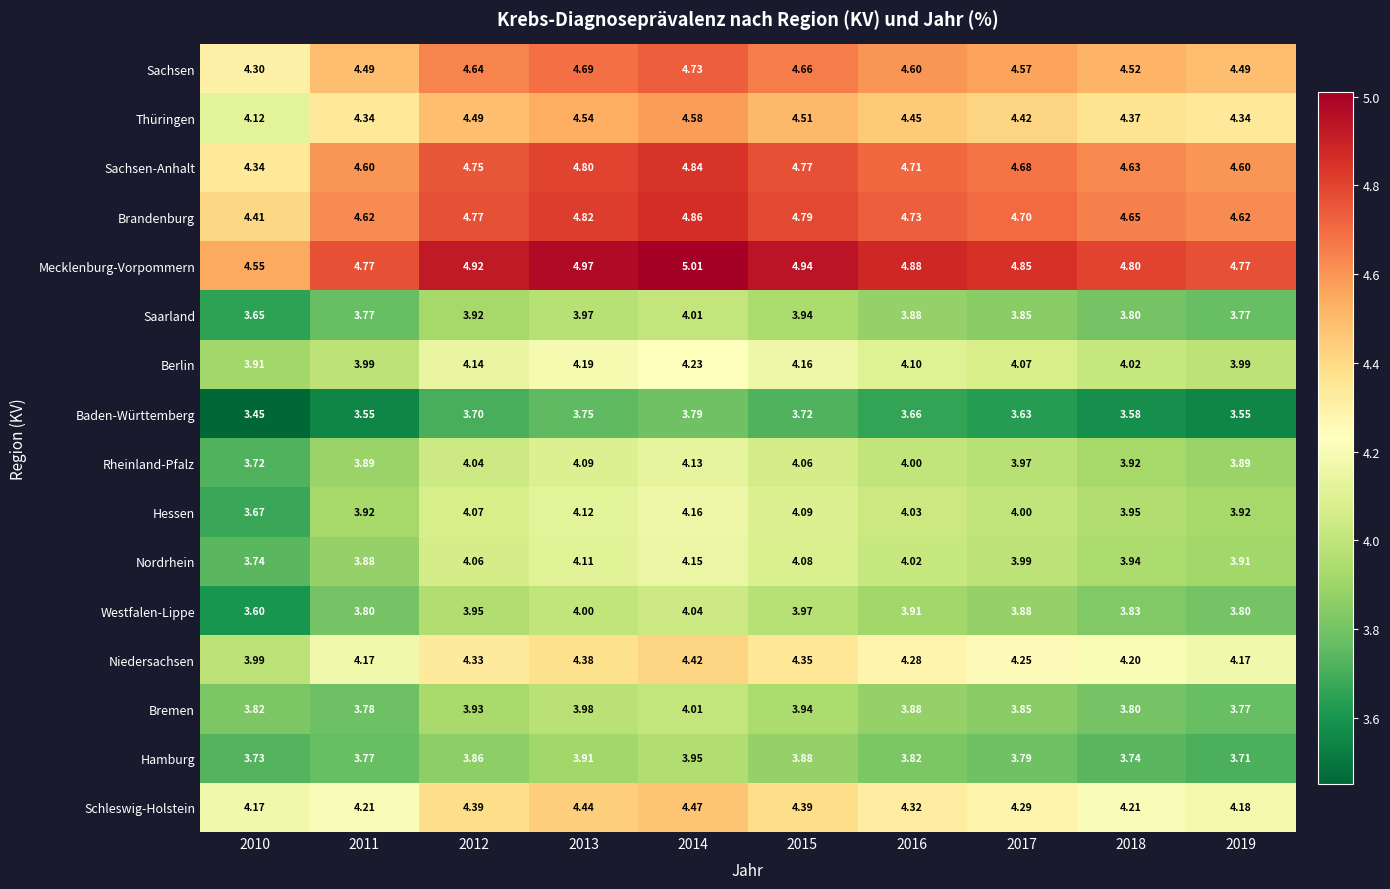

Which category has the highest value across all series?

2014